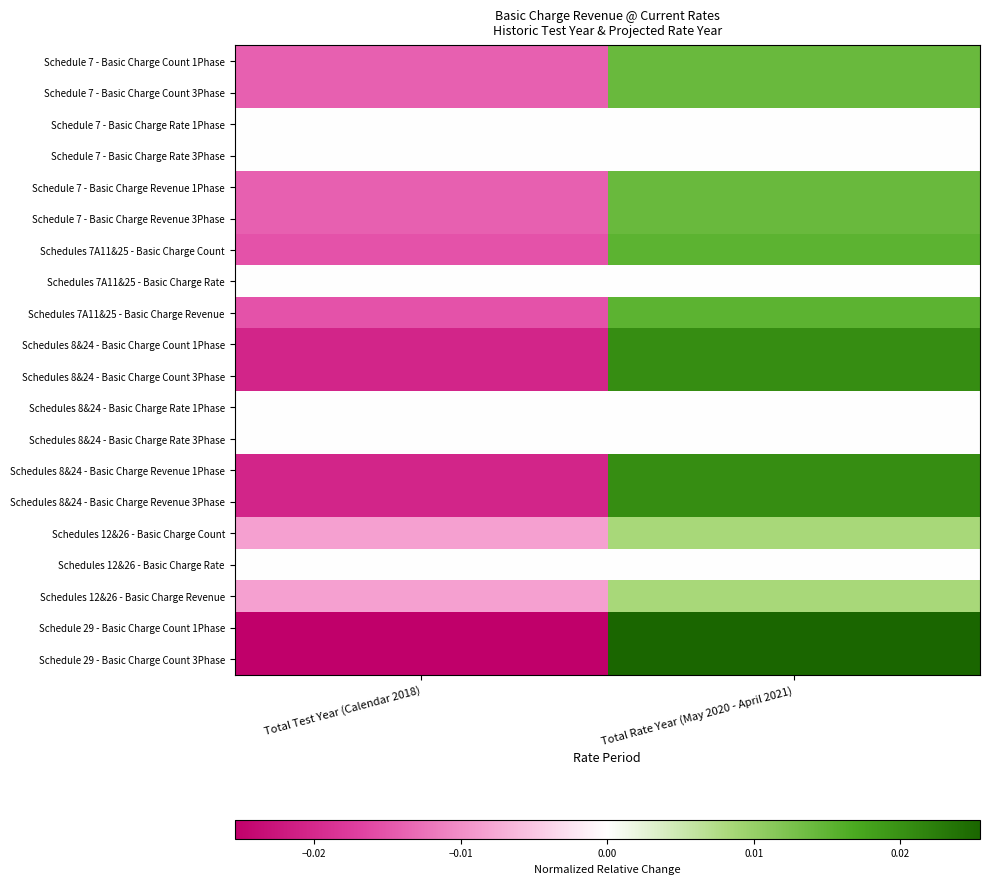

At which category does the chart reach its minimum across all series?

Total Test Year (Calendar 2018)